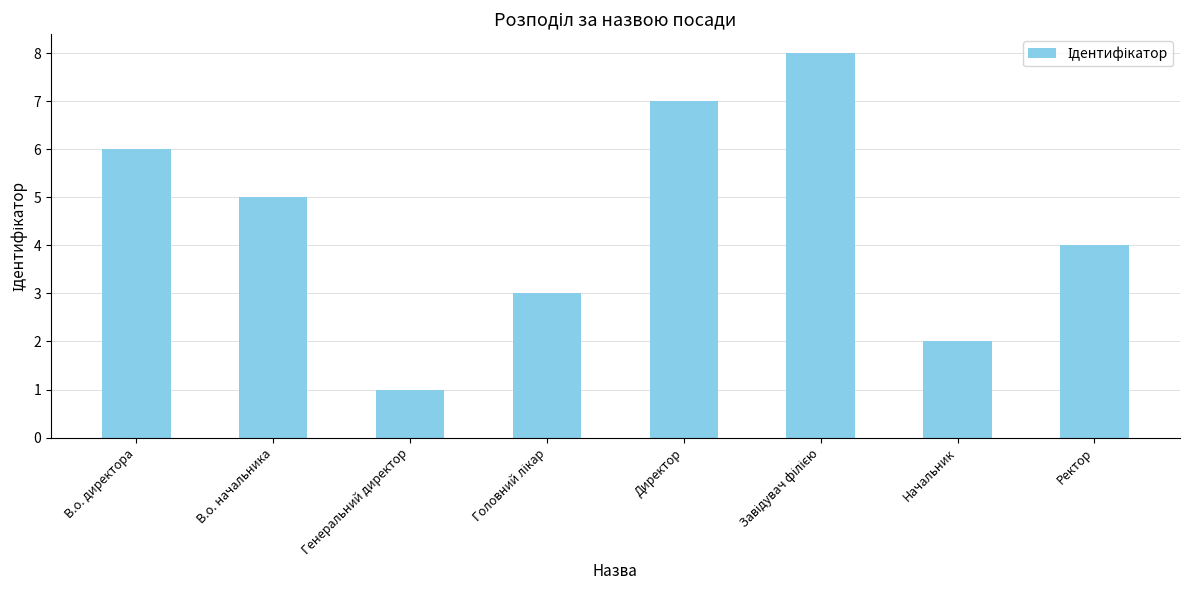

What is the greatest value displayed?

8